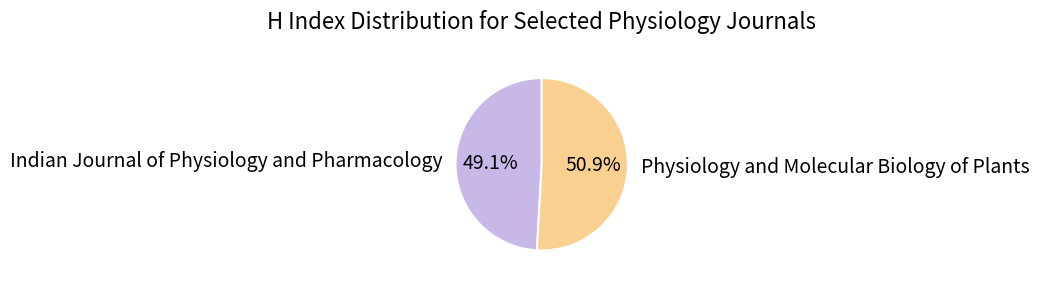

What percentage is the Indian Journal of Physiology and Pharmacology slice, to the nearest percent?

49%